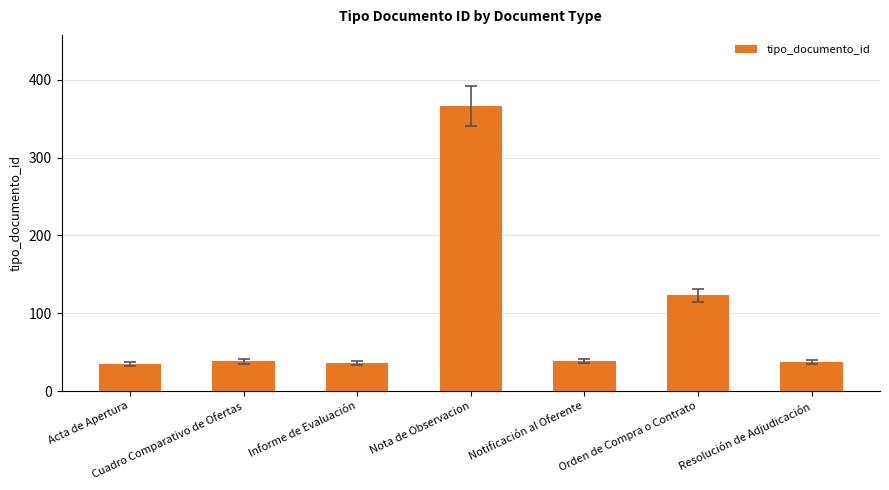

What is the value of the 7th bar from the left?

37